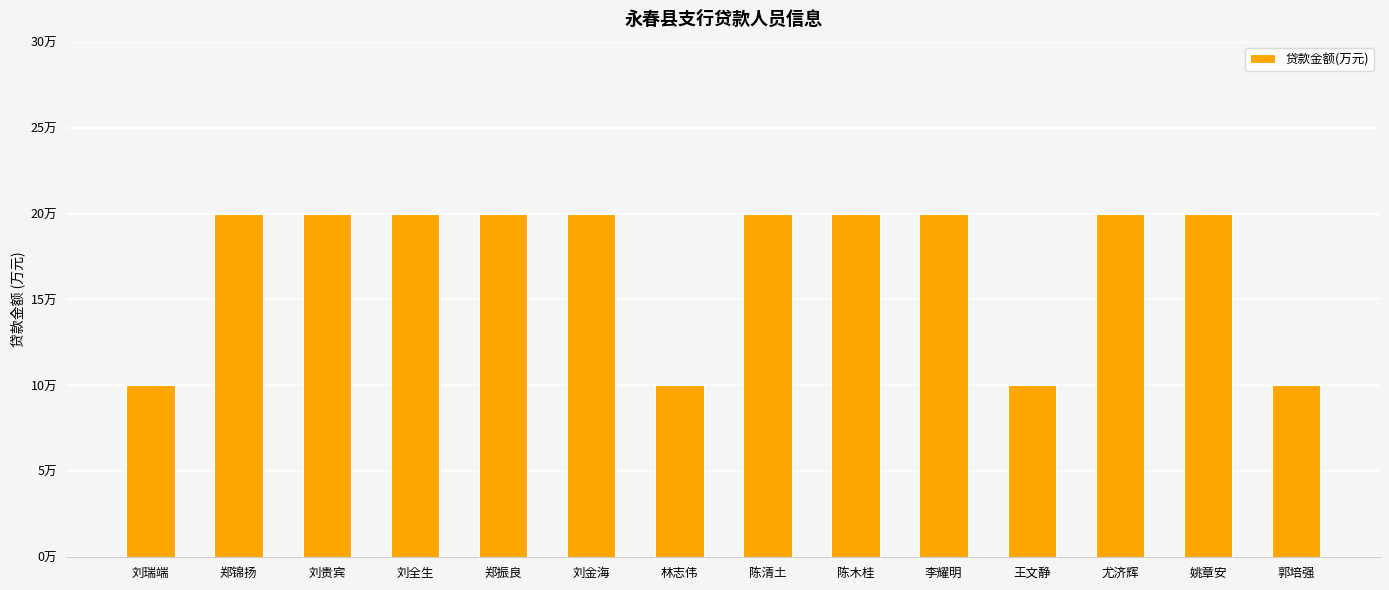

Does the chart contain any negative values?

No